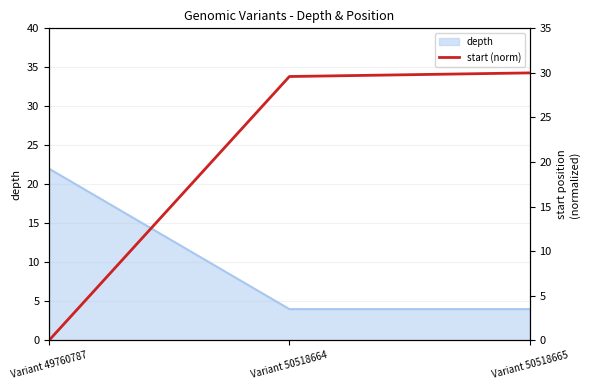

What is the highest value of the depth series?

22